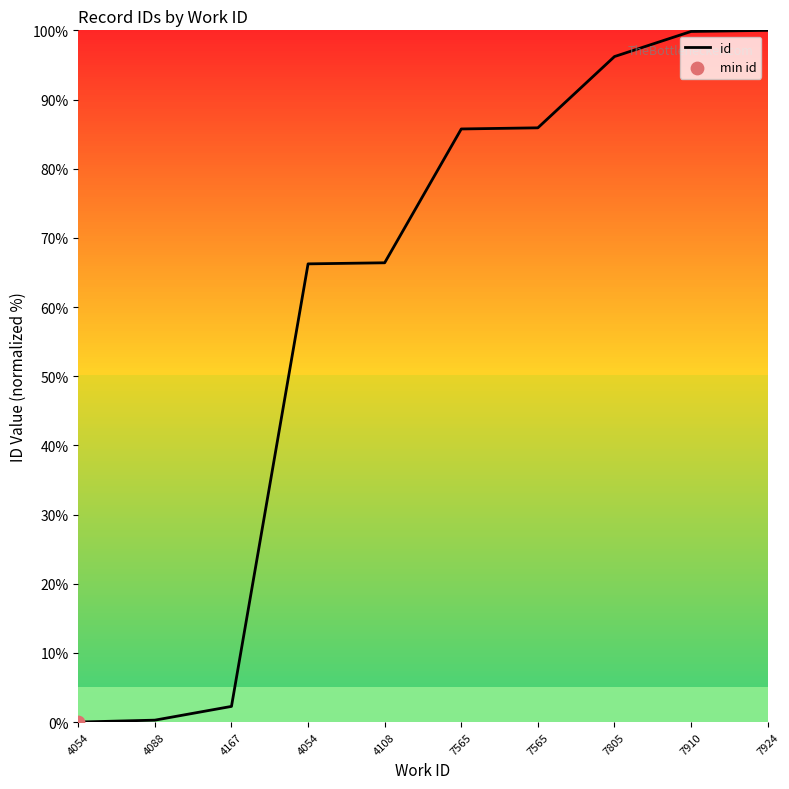

What is the change in value from 4054 to 7565?

+19.5